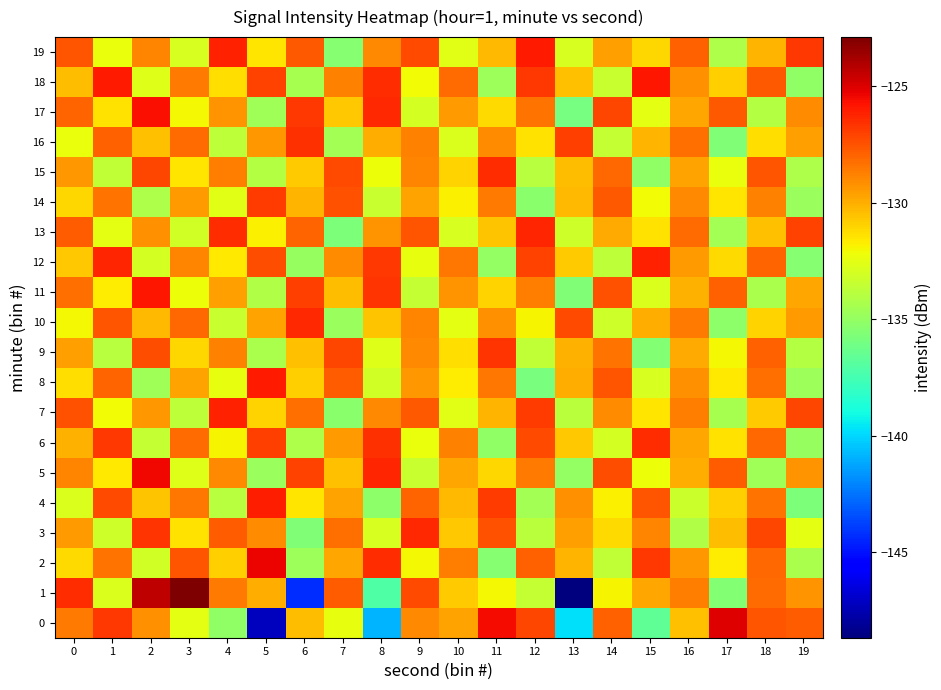

Reading left to right, transcribe all the data shown in this chart.

0: 0=-128.6	1=-126.8	2=-129.2	3=-132.5	4=-135.1	5=-147.2	6=-130.4	7=-132.4	8=-140.9	9=-129.0	10=-129.7	11=-125.6	12=-127.1	13=-139.8	14=-127.8	15=-136.6	16=-130.5	17=-125.1	18=-127.6	19=-127.8
1: 0=-126.4	1=-132.8	2=-124.3	3=-122.9	4=-128.6	5=-130.0	6=-144.3	7=-127.8	8=-137.1	9=-127.3	10=-130.8	11=-132.0	12=-133.5	13=-148.7	14=-131.9	15=-129.7	16=-128.7	17=-135.5	18=-128.2	19=-129.2
2: 0=-131.2	1=-128.4	2=-133.1	3=-127.6	4=-130.9	5=-125.3	6=-134.7	7=-129.8	8=-126.5	9=-132.0	10=-128.7	11=-135.4	12=-127.9	13=-130.2	14=-133.6	15=-126.8	16=-129.4	17=-131.7	18=-128.1	19=-134.3
3: 0=-129.5	1=-133.2	2=-126.7	3=-131.4	4=-127.8	5=-129.1	6=-135.6	7=-128.3	8=-132.9	9=-126.4	10=-130.7	11=-127.5	12=-133.8	13=-129.6	14=-131.2	15=-128.9	16=-134.1	17=-130.4	18=-127.2	19=-132.5
4: 0=-132.8	1=-127.3	2=-130.6	3=-128.5	4=-133.9	5=-126.1	6=-131.5	7=-129.7	8=-135.2	9=-128.0	10=-130.3	11=-126.9	12=-134.5	13=-129.2	14=-131.8	15=-127.6	16=-133.3	17=-130.9	18=-128.4	19=-135.7
5: 0=-128.9	1=-131.6	2=-125.4	3=-132.7	4=-129.0	5=-134.8	6=-127.1	7=-130.5	8=-126.3	9=-133.4	10=-129.8	11=-131.1	12=-128.6	13=-135.0	14=-127.4	15=-132.2	16=-130.0	17=-127.8	18=-134.6	19=-129.3
6: 0=-130.1	1=-126.8	2=-133.5	3=-128.2	4=-131.9	5=-127.0	6=-134.2	7=-129.5	8=-126.6	9=-132.3	10=-128.8	11=-135.1	12=-127.3	13=-130.7	14=-133.0	15=-126.5	16=-129.8	17=-131.4	18=-128.1	19=-134.9
7: 0=-127.5	1=-132.1	2=-129.4	3=-133.7	4=-126.2	5=-131.0	6=-128.3	7=-135.3	8=-129.0	9=-127.7	10=-132.6	11=-130.2	12=-126.9	13=-133.8	14=-129.1	15=-131.5	16=-128.7	17=-134.4	18=-130.8	19=-127.2
8: 0=-131.3	1=-128.0	2=-134.6	3=-129.7	4=-132.4	5=-126.0	6=-130.9	7=-127.8	8=-133.1	9=-129.4	10=-131.7	11=-128.5	12=-135.8	13=-130.0	14=-127.6	15=-132.9	16=-129.2	17=-131.6	18=-128.3	19=-134.7
9: 0=-129.6	1=-133.9	2=-127.4	3=-131.1	4=-128.8	5=-134.3	6=-130.5	7=-127.2	8=-132.7	9=-129.0	10=-131.3	11=-126.7	12=-133.6	13=-130.1	14=-128.4	15=-135.5	16=-129.9	17=-132.0	18=-127.9	19=-134.0
10: 0=-132.0	1=-127.6	2=-130.3	3=-128.1	4=-133.4	5=-129.7	6=-126.4	7=-134.8	8=-130.6	9=-128.9	10=-132.5	11=-129.2	12=-131.9	13=-127.3	14=-133.2	15=-130.0	16=-128.6	17=-135.2	18=-131.0	19=-129.5
11: 0=-128.3	1=-131.7	2=-125.9	3=-132.2	4=-129.6	5=-134.1	6=-127.0	7=-130.4	8=-126.7	9=-133.5	10=-129.3	11=-131.0	12=-128.7	13=-135.6	14=-127.5	15=-132.8	16=-130.1	17=-127.9	18=-134.3	19=-129.8
12: 0=-130.7	1=-126.3	2=-133.0	3=-128.9	4=-131.6	5=-127.4	6=-134.9	7=-129.1	8=-126.8	9=-132.4	10=-128.5	11=-135.0	12=-127.1	13=-130.8	14=-133.7	15=-126.2	16=-129.5	17=-131.2	18=-128.0	19=-135.4
13: 0=-127.8	1=-132.5	2=-129.2	3=-133.1	4=-126.5	5=-131.8	6=-128.0	7=-135.7	8=-129.3	9=-127.6	10=-132.9	11=-130.6	12=-126.3	13=-133.2	14=-129.9	15=-131.4	16=-128.2	17=-134.5	18=-130.5	19=-127.1
14: 0=-131.1	1=-128.4	2=-134.2	3=-129.5	4=-132.6	5=-126.9	6=-130.2	7=-127.5	8=-133.4	9=-129.7	10=-131.8	11=-128.6	12=-135.3	13=-130.3	14=-127.7	15=-132.1	16=-129.0	17=-131.5	18=-128.8	19=-134.8
15: 0=-129.4	1=-133.6	2=-127.2	3=-131.5	4=-128.7	5=-134.0	6=-130.8	7=-127.3	8=-132.2	9=-128.9	10=-131.0	11=-126.5	12=-133.9	13=-130.4	14=-128.1	15=-135.1	16=-129.7	17=-132.3	18=-127.6	19=-134.2
16: 0=-132.3	1=-127.9	2=-130.5	3=-128.2	4=-133.7	5=-129.4	6=-126.6	7=-134.5	8=-130.0	9=-128.8	10=-132.8	11=-129.1	12=-131.4	13=-127.0	14=-133.5	15=-130.2	16=-128.3	17=-135.6	18=-131.3	19=-129.6
17: 0=-128.0	1=-131.4	2=-125.7	3=-132.0	4=-129.3	5=-134.6	6=-126.8	7=-130.7	8=-126.4	9=-133.0	10=-129.5	11=-131.2	12=-128.4	13=-135.9	14=-127.2	15=-132.5	16=-129.8	17=-127.7	18=-134.0	19=-129.1
18: 0=-130.4	1=-126.0	2=-132.7	3=-128.6	4=-131.3	5=-127.1	6=-134.4	7=-128.8	8=-126.5	9=-132.1	10=-128.2	11=-134.7	12=-126.8	13=-130.5	14=-133.4	15=-125.9	16=-129.2	17=-130.9	18=-127.7	19=-135.1
19: 0=-127.6	1=-132.3	2=-128.9	3=-132.9	4=-126.2	5=-131.5	6=-127.7	7=-135.4	8=-129.0	9=-127.3	10=-132.6	11=-130.3	12=-126.0	13=-132.9	14=-129.6	15=-131.1	16=-127.9	17=-134.2	18=-130.2	19=-126.8